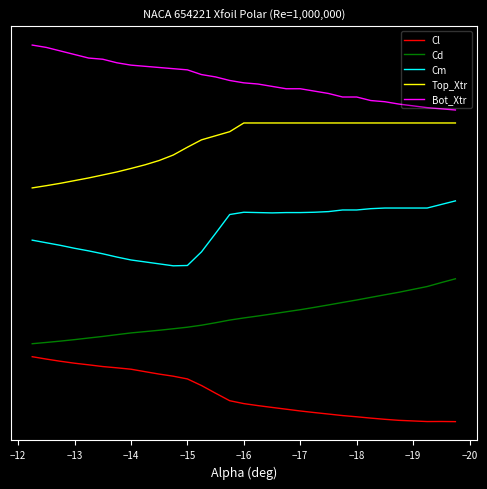

Rank the series by their average value, from lowest to highest.

Cl, Cd, Cm, Top_Xtr, Bot_Xtr